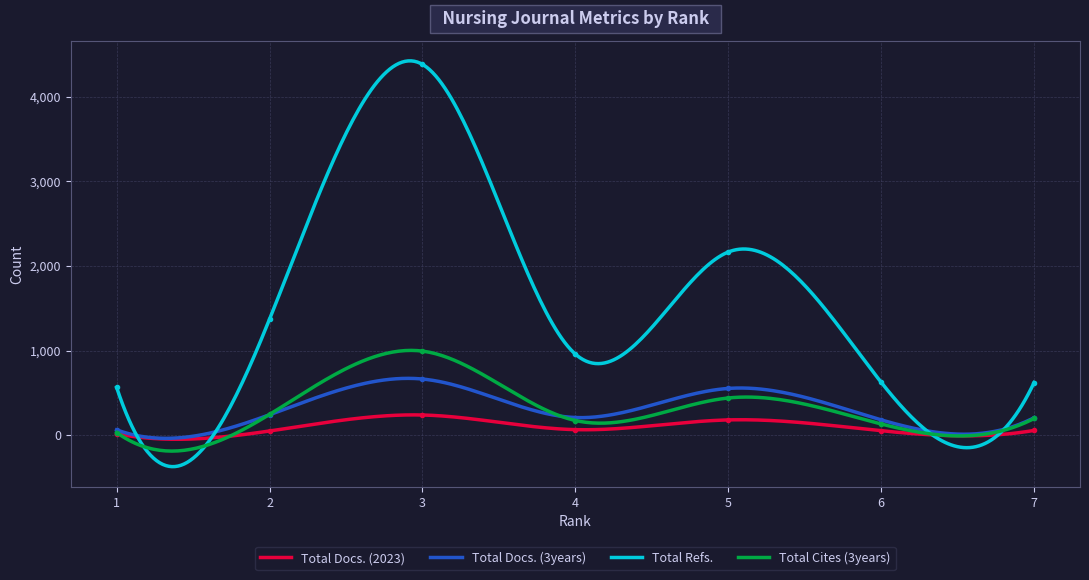

Reading right to left, what are all the values shown in this chart?

Total Docs. (2023): 57	53	181	66	239	50	18
Total Docs. (3years): 207	181	553	209	664	242	63
Total Refs.: 623	625	2165	958	4382	1372	564
Total Cites (3years): 198	133	440	174	994	246	32